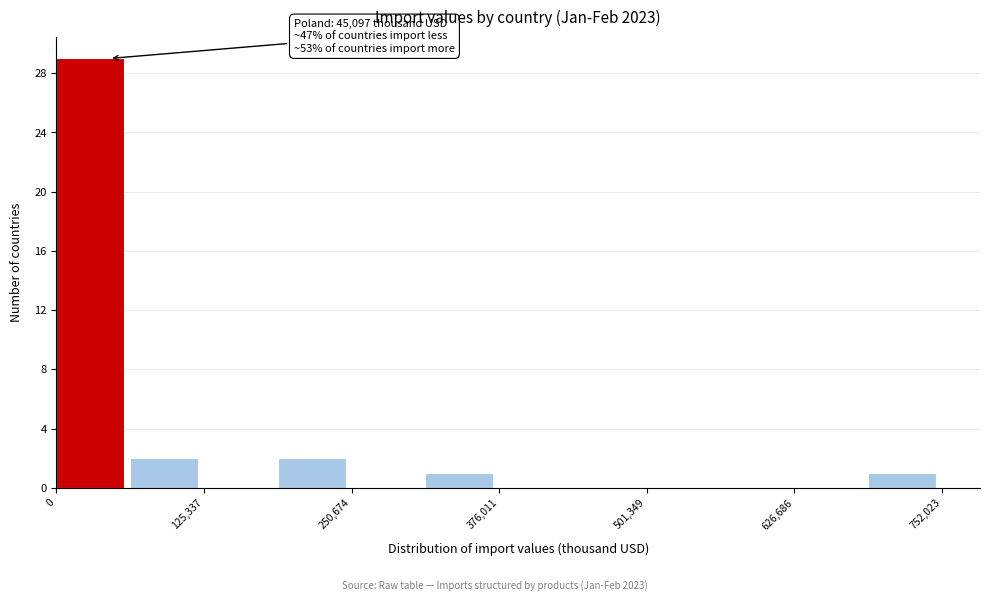

Read against the x-axis, roughly where is the centre of the tallest bar?

20000